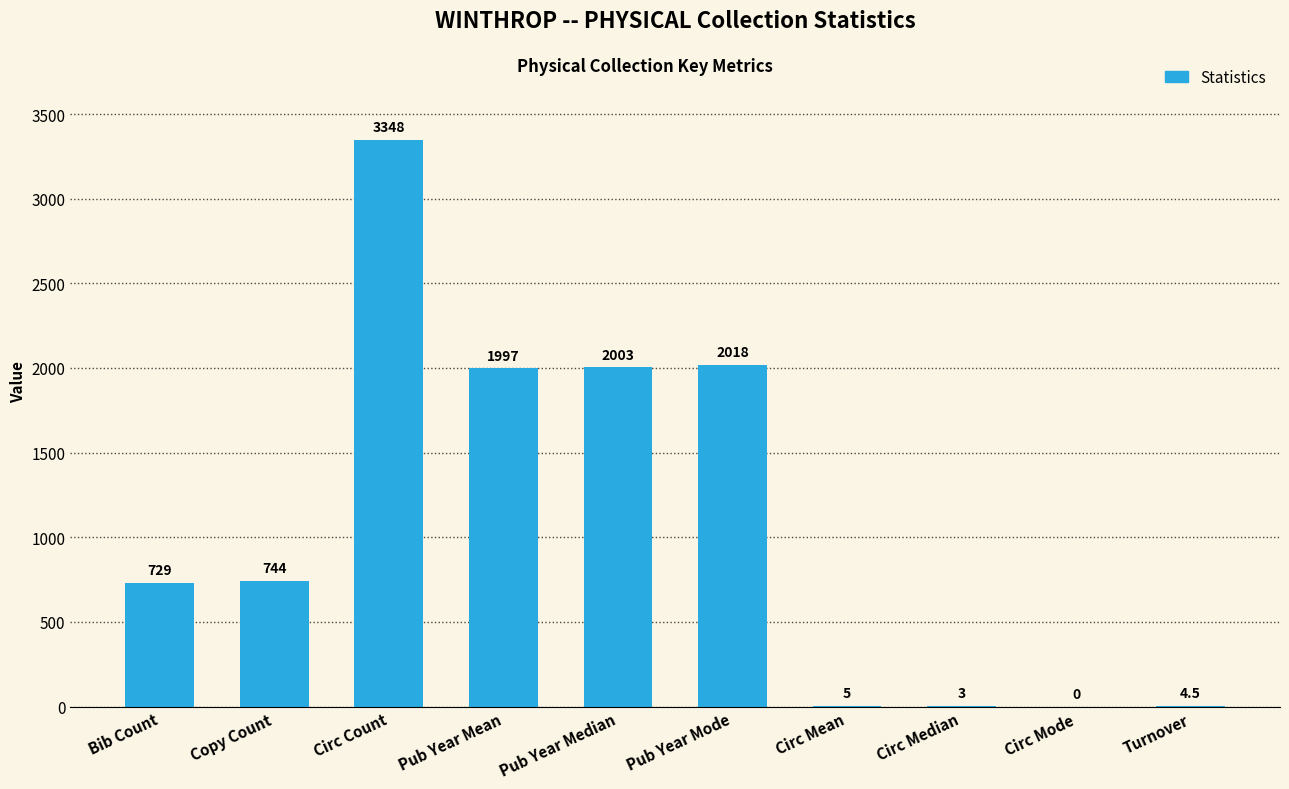

What is the sum of all values?

10851.5